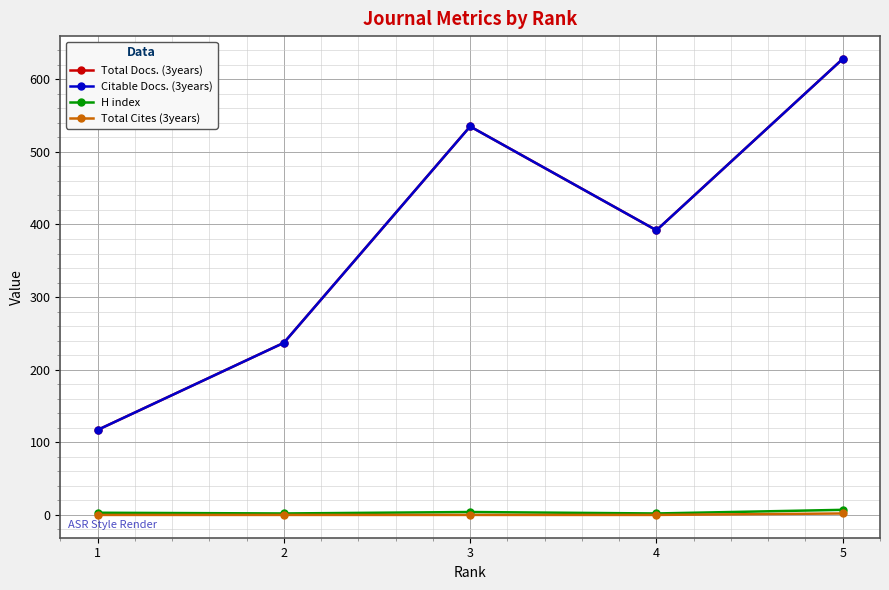

Reading right to left, what are all the values shown in this chart?

Total Docs. (3years): 5=628	4=392	3=535	2=237	1=117
Citable Docs. (3years): 5=628	4=392	3=535	2=237	1=117
H index: 5=7	4=2	3=4	2=2	1=3
Total Cites (3years): 5=2	4=0	3=0	2=0	1=0